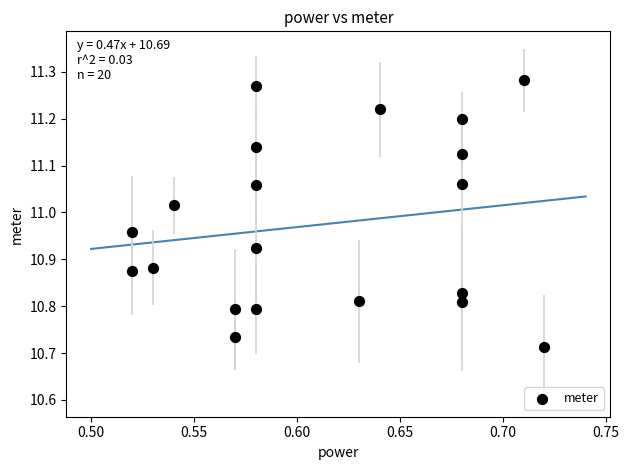

What is the range of Y values (max minus min)?

0.6